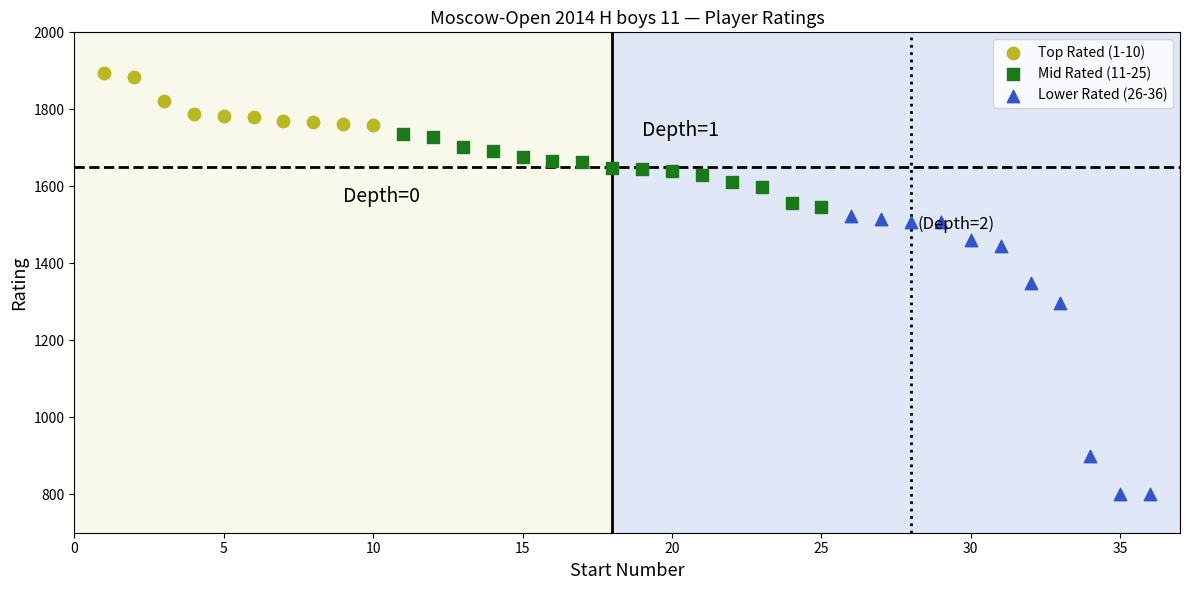

What are all the series names shown in the legend?

Top Rated (1-10), Mid Rated (11-25), Lower Rated (26-36)